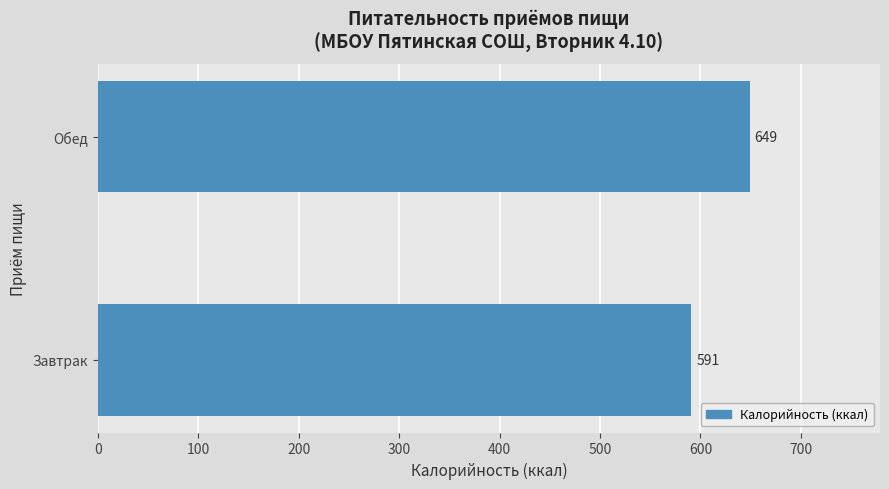

Reading bottom to top, transcribe all the data shown in this chart.

591	649